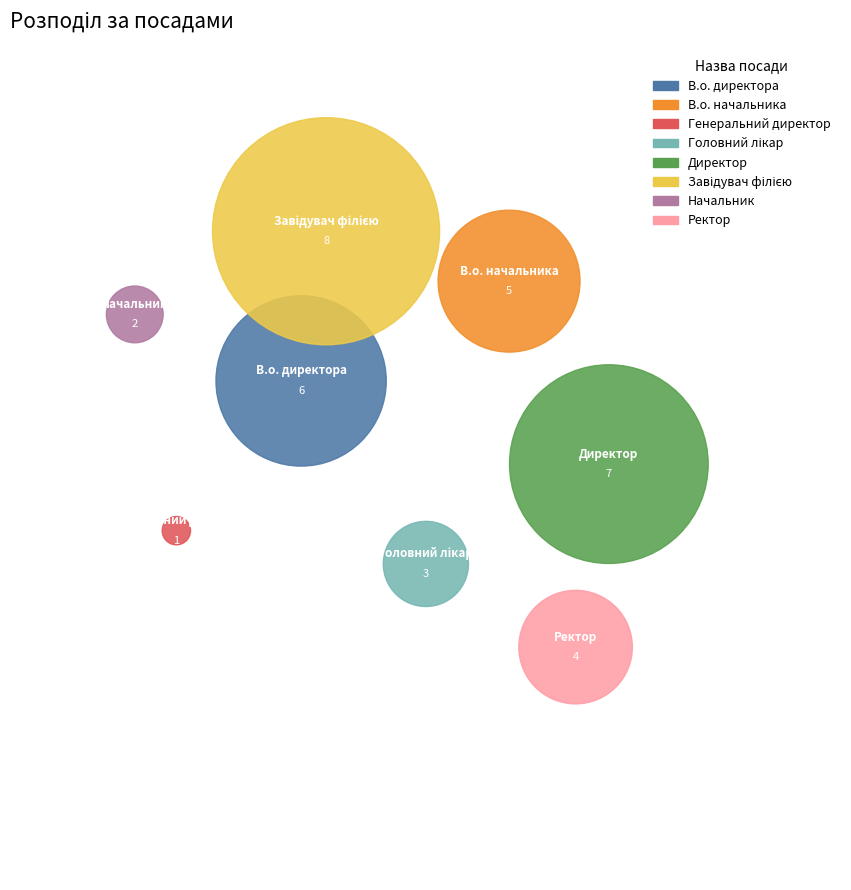

Does any single category account for the majority?

No